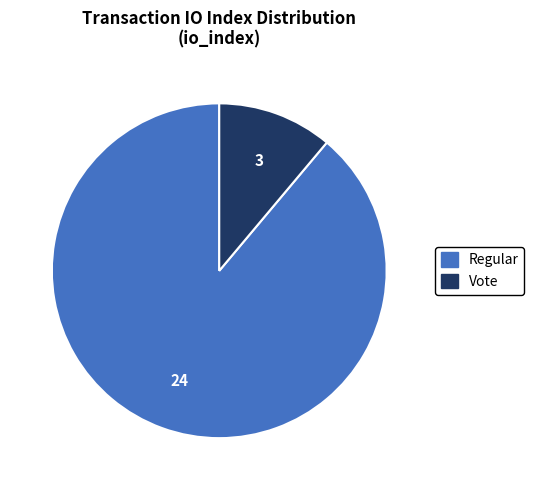

The Regular slice represents 76% of the pie. True or false?

False